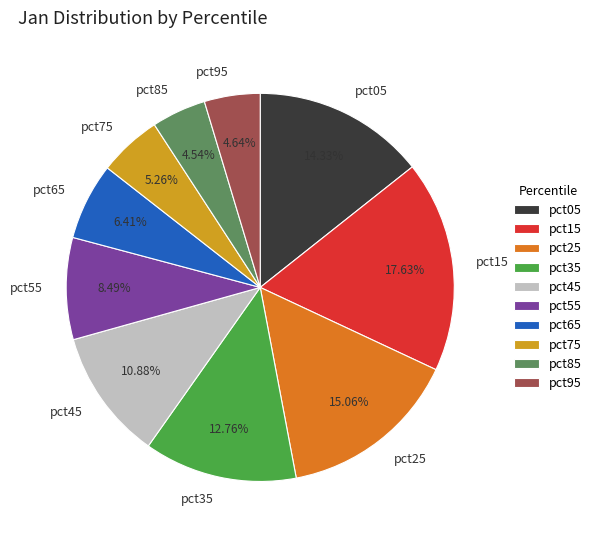

True or false: pct15 accounts for 32% of the total.

False